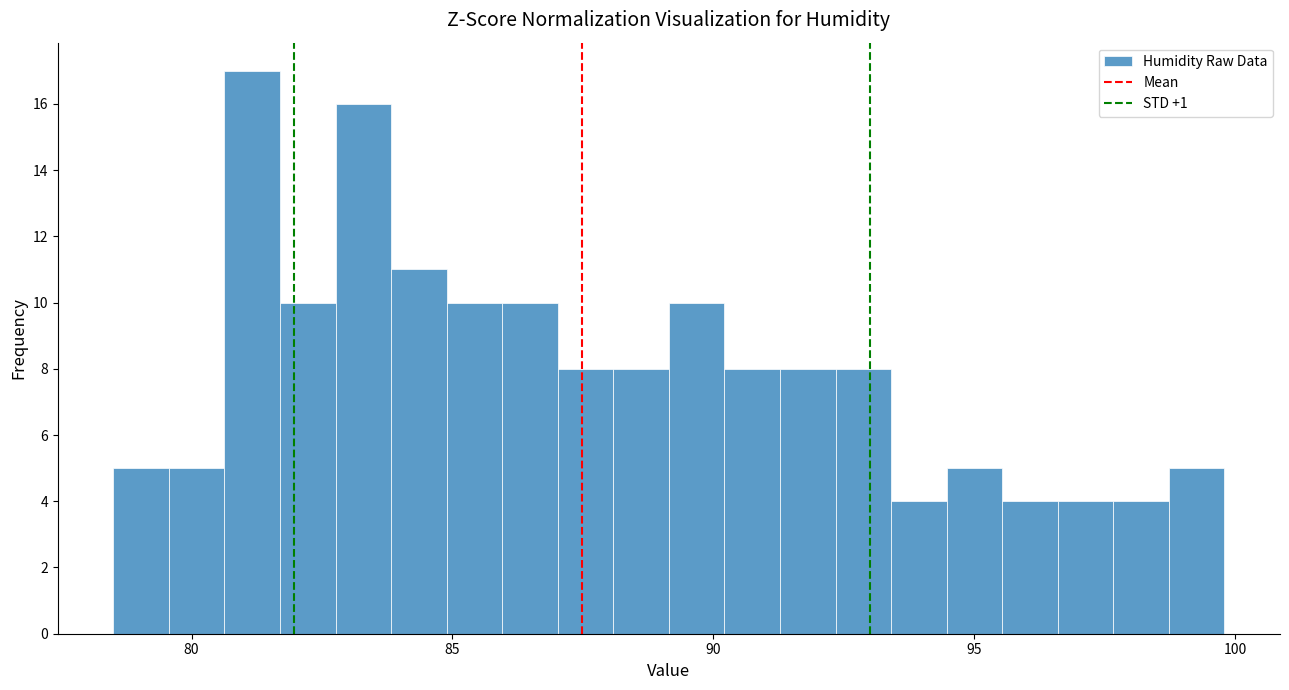

Read against the x-axis, roughly where is the centre of the tallest bar?

81.0